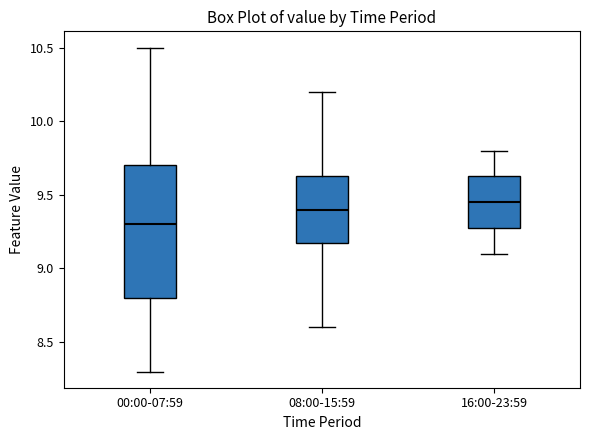

Which box is the tallest, from its lower edge to its upper edge?

00:00-07:59